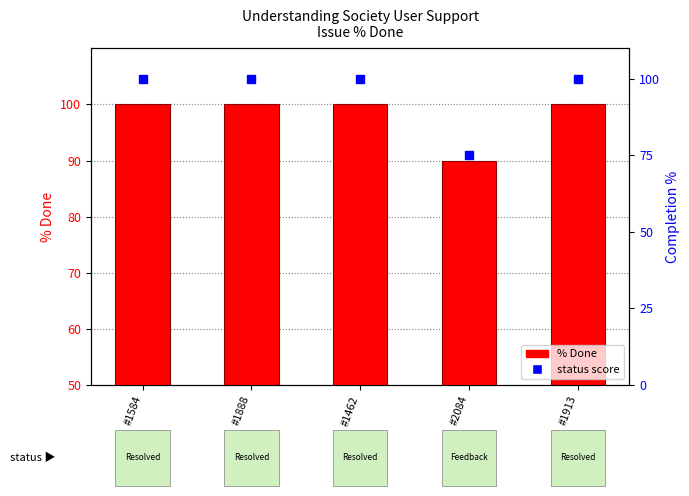

Where is % Done nearest to the value 95?

#1584